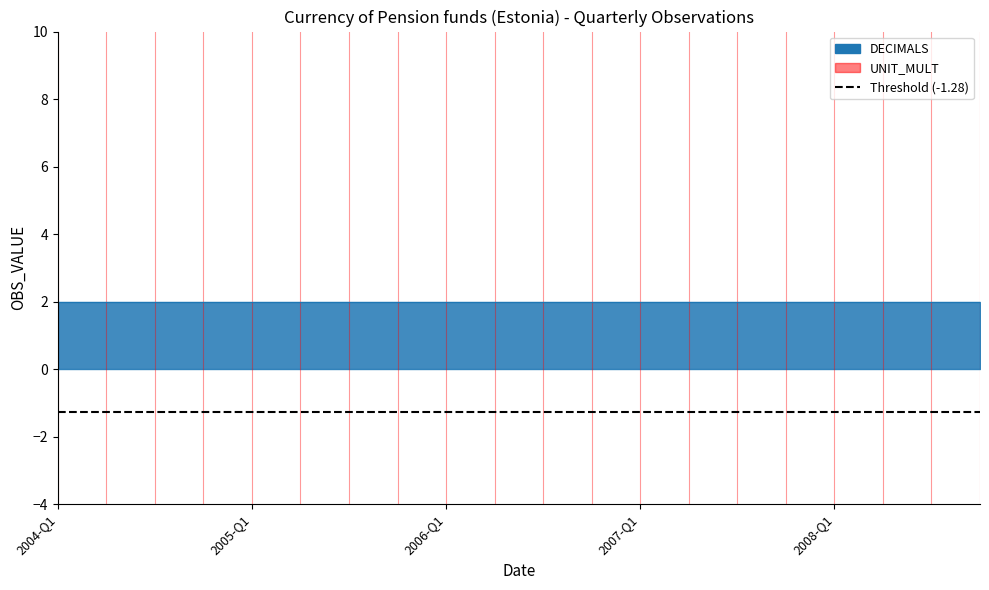

Read the Threshold (-1.28) value at 2005-Q1.

-1.3